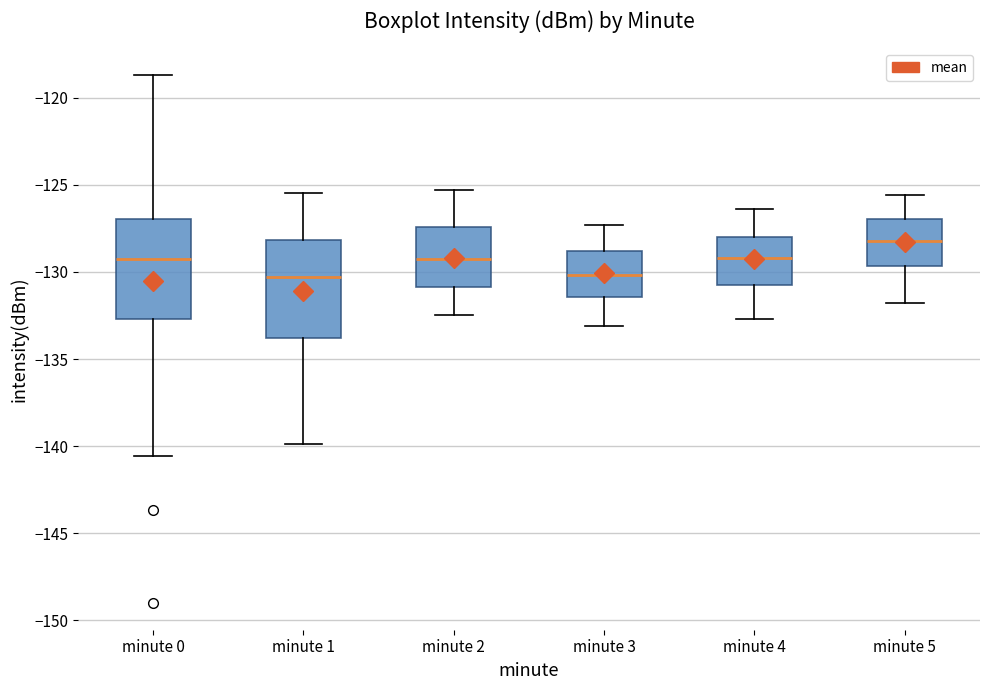

Reading left to right, read every box against the y-axis: the position of its median line, the range the box covers, and the ends of its whiskers. The values are not printed on the chart, so give them approximately, as read against the axis.

minute 0: median -129.5, box -132.5 to -127.0, whiskers -140.5 to -118.5
minute 1: median -130.5, box -134.0 to -128.0, whiskers -140.0 to -125.5
minute 2: median -129.0, box -131.0 to -127.5, whiskers -132.5 to -125.5
minute 3: median -130.0, box -131.5 to -129.0, whiskers -133.0 to -127.5
minute 4: median -129.0, box -130.5 to -128.0, whiskers -132.5 to -126.5
minute 5: median -128.0, box -129.5 to -127.0, whiskers -132.0 to -125.5